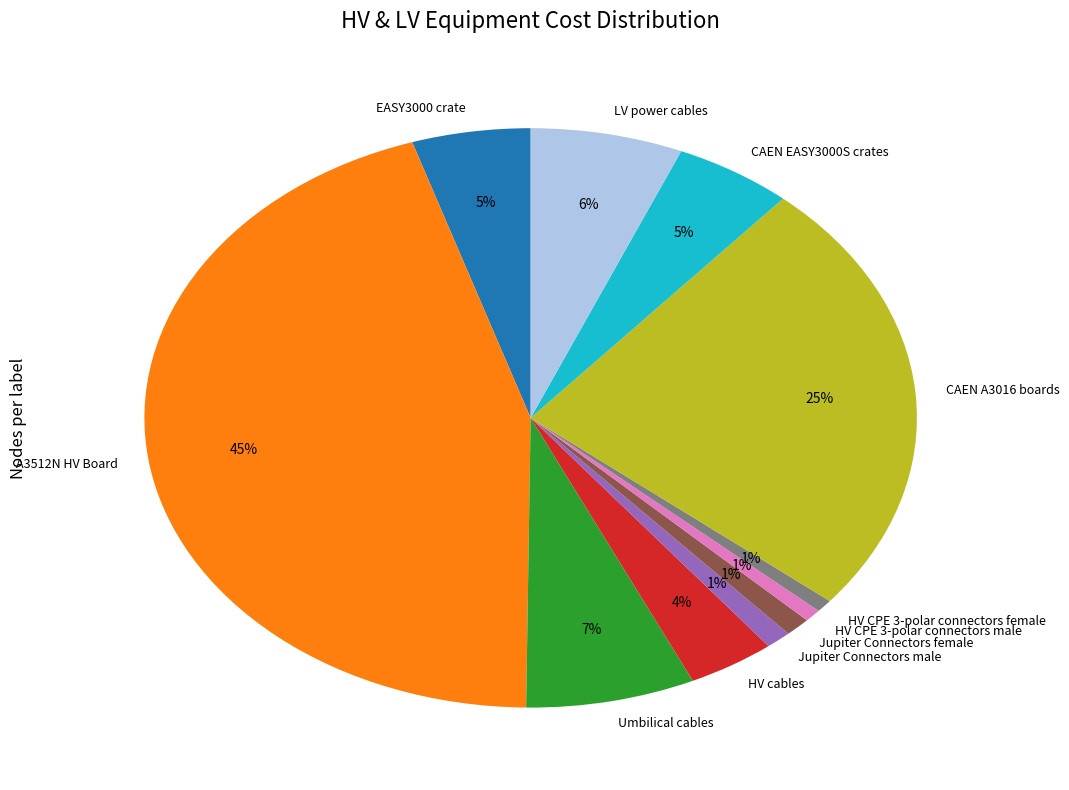

Does Jupiter Connectors female account for over 50% of the chart?

No